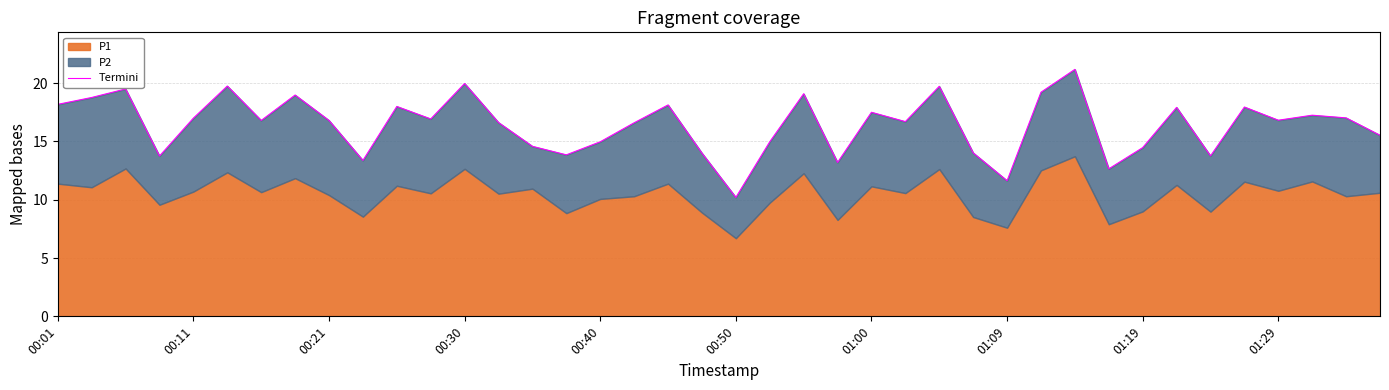

What position from the left is 18?

19